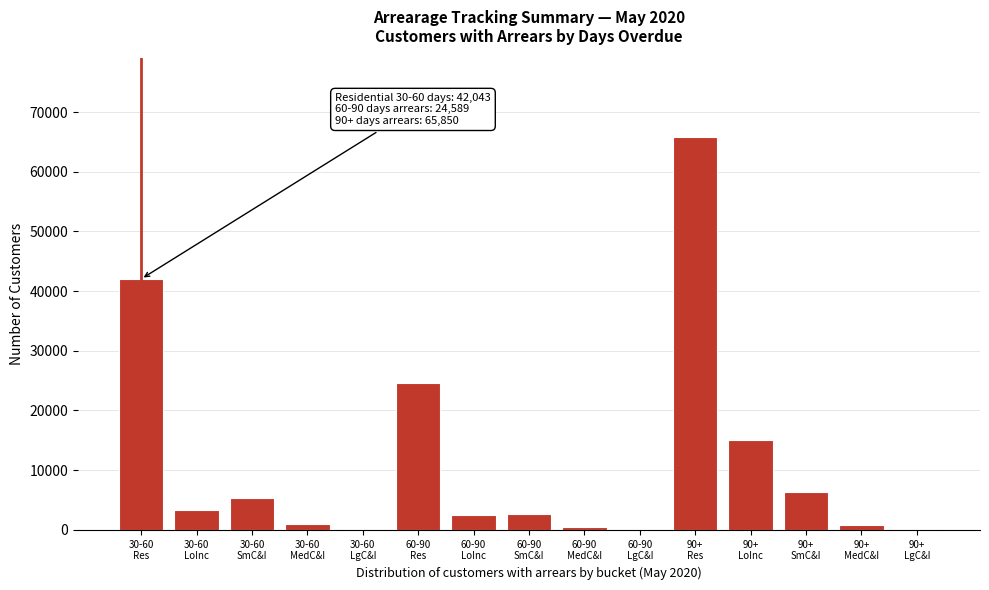

What is the maximum value shown in the chart?

65850